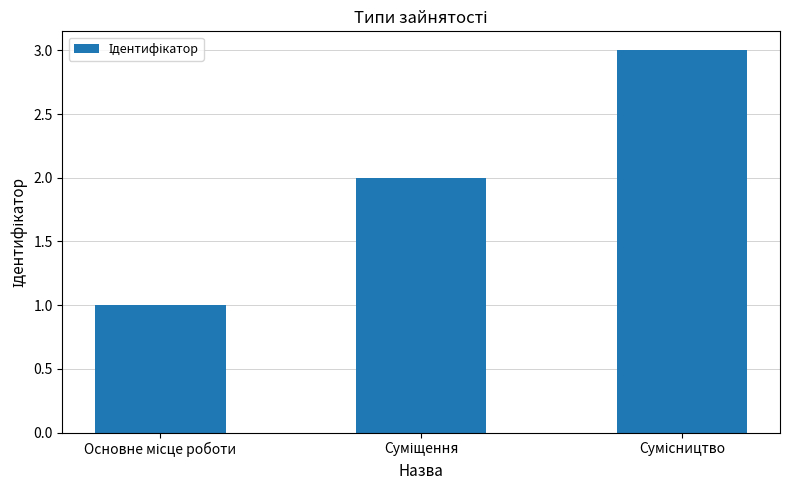

Reading right to left, transcribe all the data shown in this chart.

3	2	1